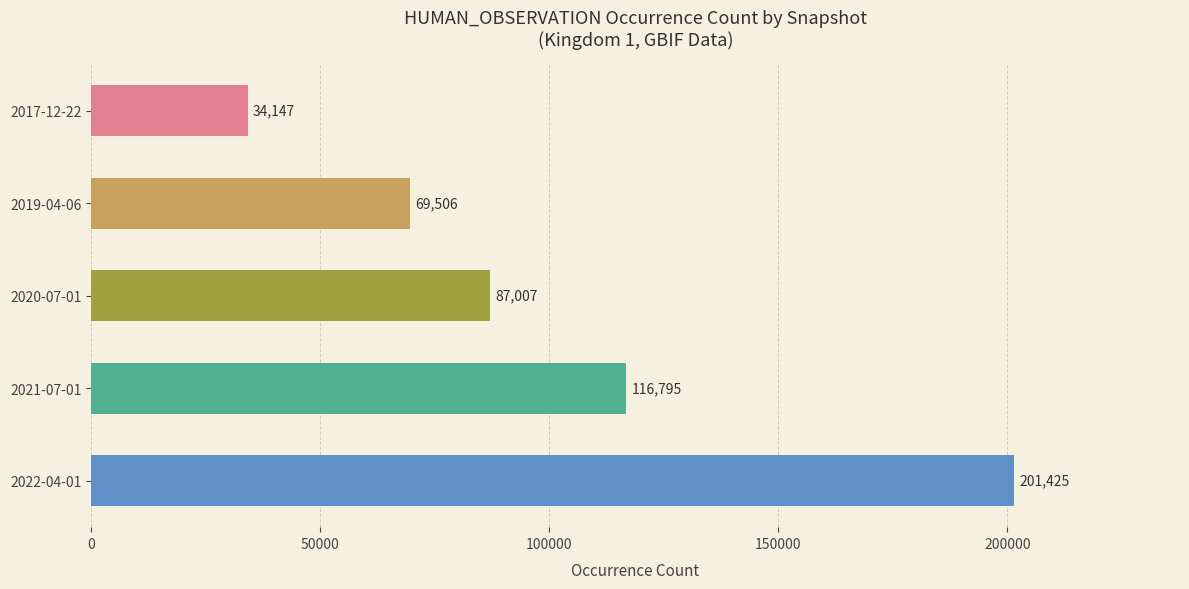

Which label corresponds to the largest value in the chart?

2022-04-01